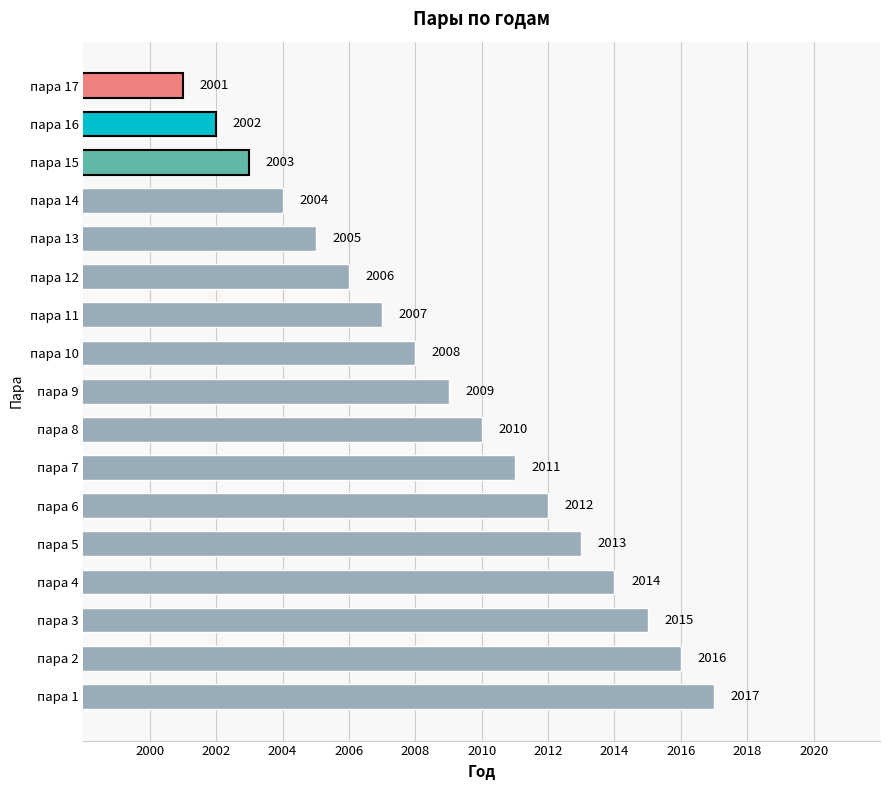

The value at пара 1 is 2017. True or false?

True